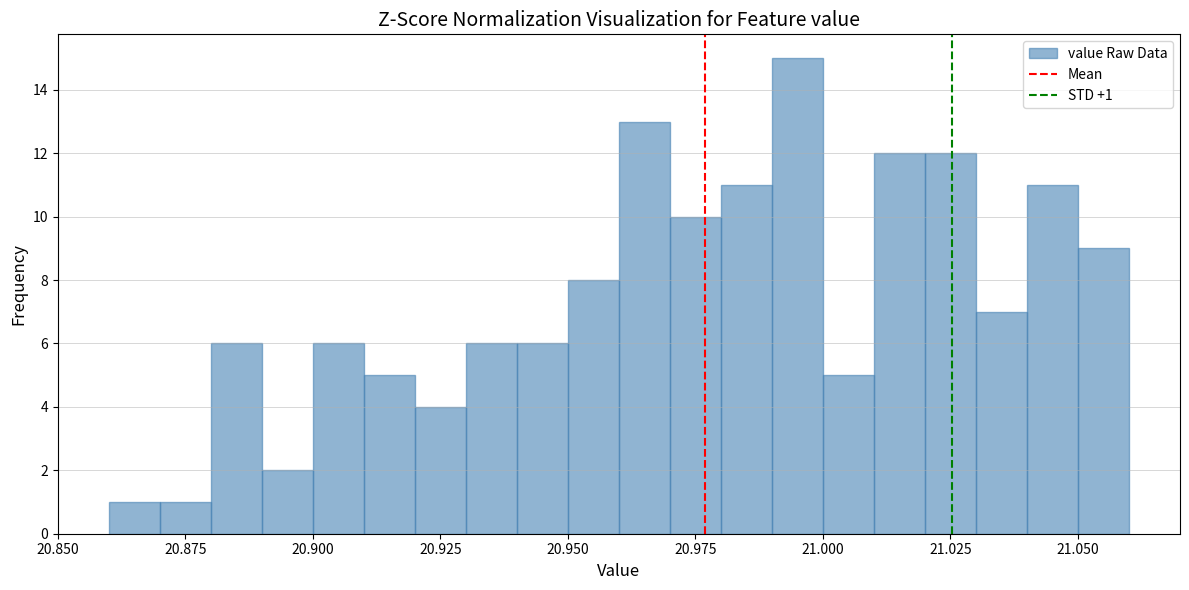

Read against the x-axis, roughly where is the centre of the tallest bar?

20.995